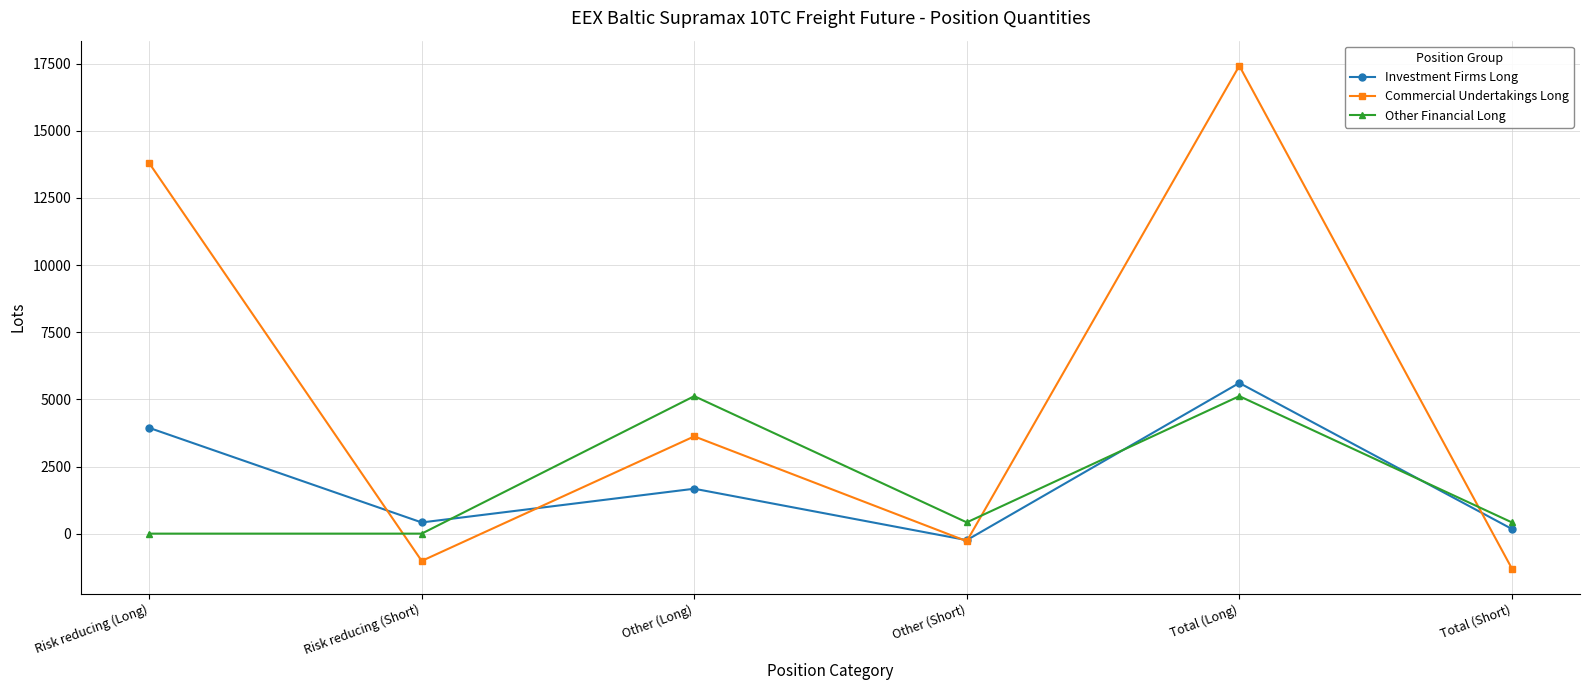

What is the sum of the Investment Firms Long values at Total (Long) and Other (Short)?

5369.8